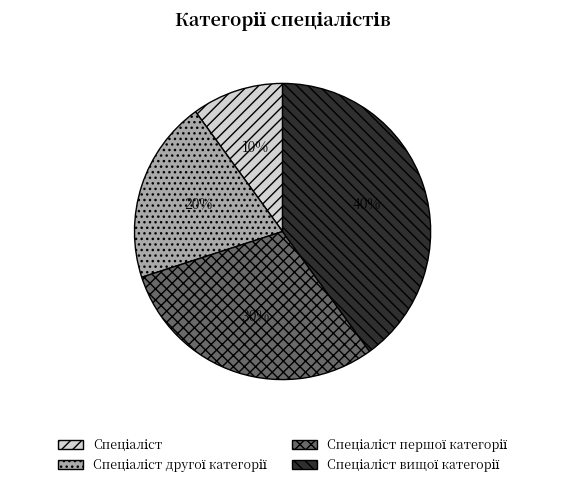

Is there any slice that represents more than half of the pie?

No